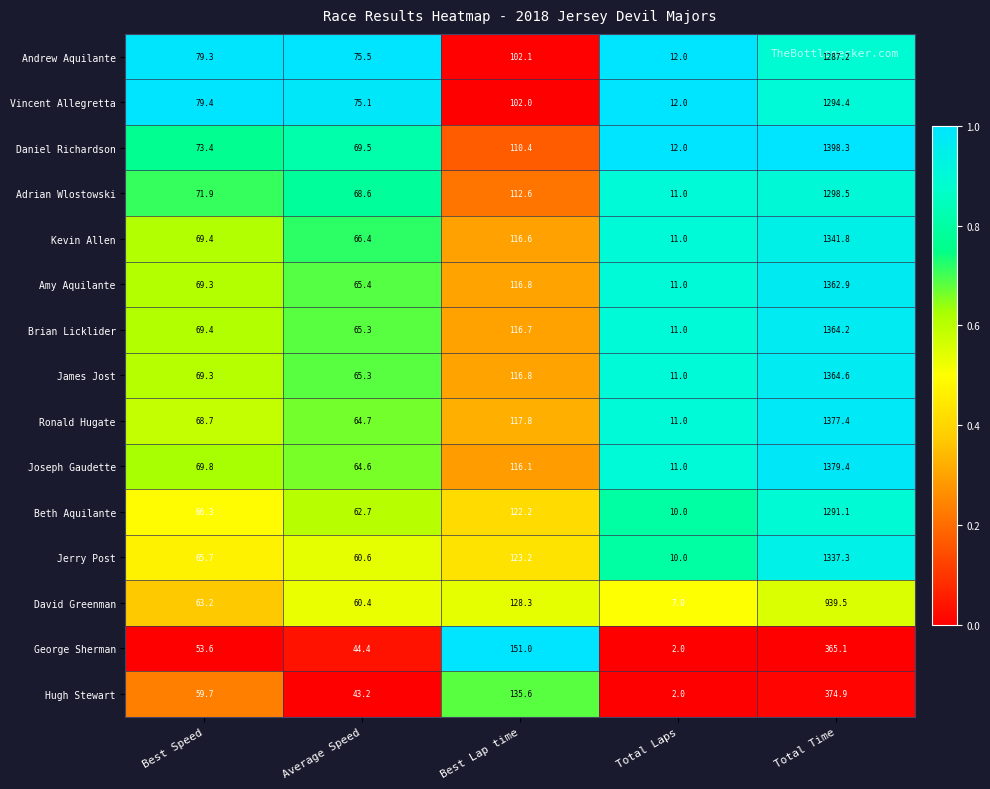

List the series in order of their peak value, lowest first.

George Sherman, Hugh Stewart, David Greenman, Andrew Aquilante, Beth Aquilante, Vincent Allegretta, Adrian Wlostowski, Jerry Post, Kevin Allen, Amy Aquilante, Brian Licklider, James Jost, Ronald Hugate, Joseph Gaudette, Daniel Richardson